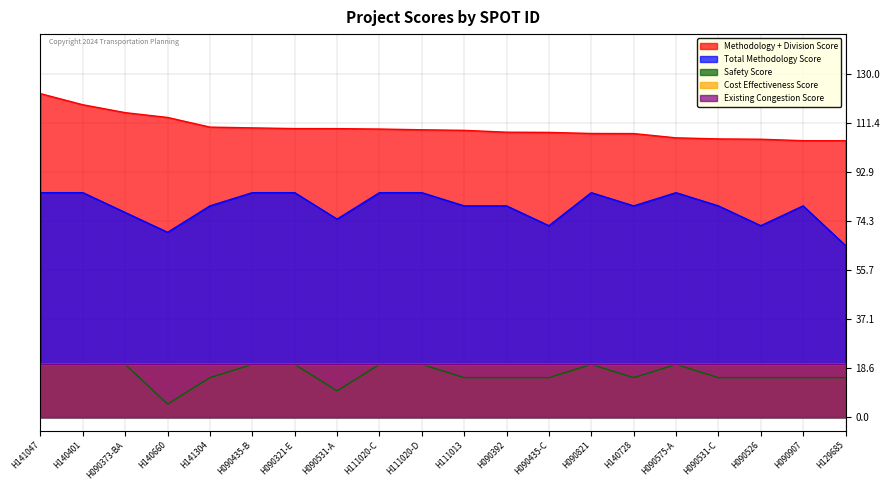

What is the difference between the maximum and second lowest values in the Methodology + Division Score series?

17.8